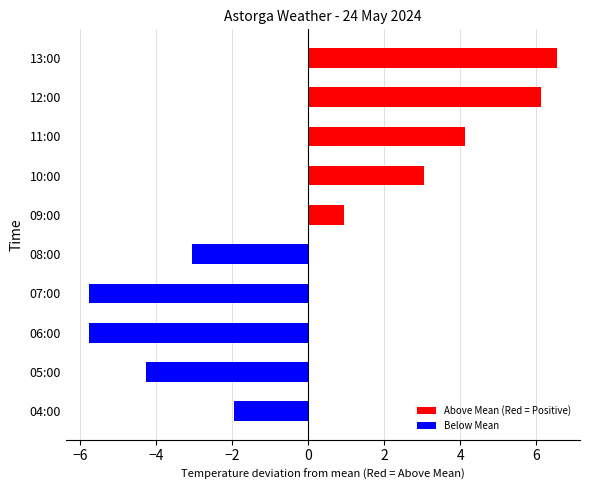

How many values are above zero?

5